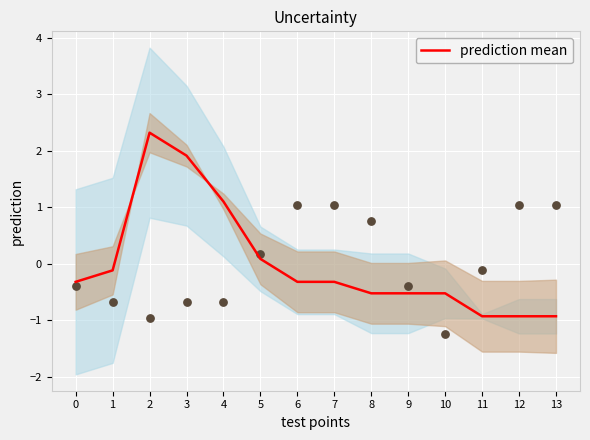

What is the change in value from 4 to 11?

-2.0